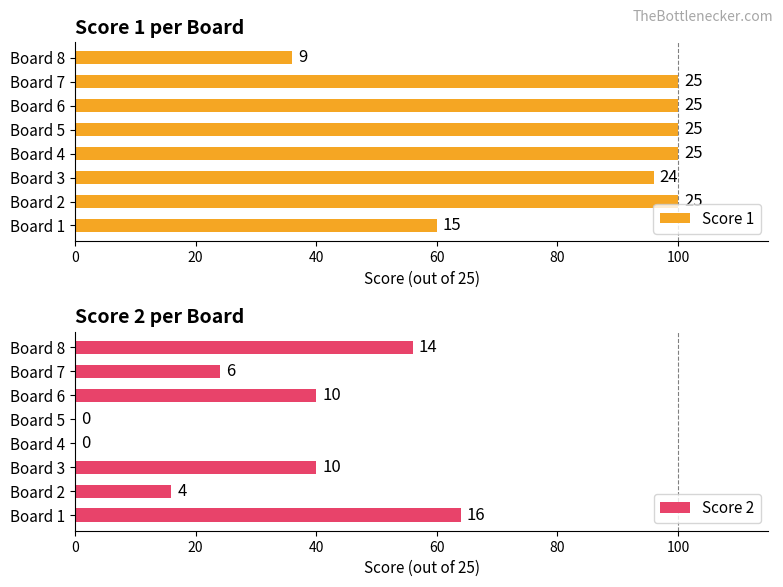

True or false: Score 1 has a value of 55.0 at Board 3.

False